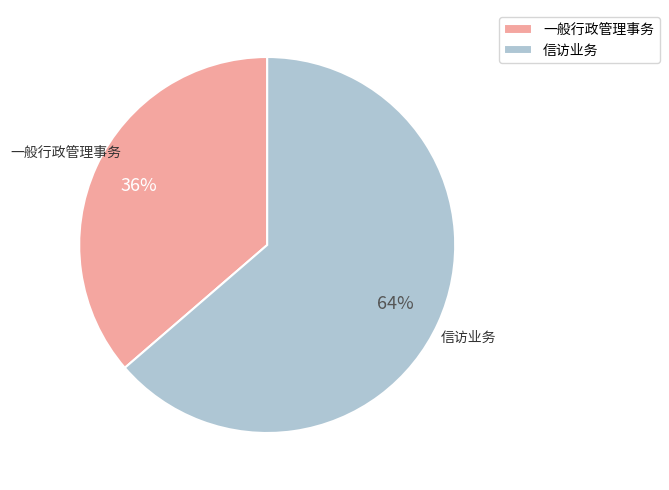

Which slice is the largest?

信访业务